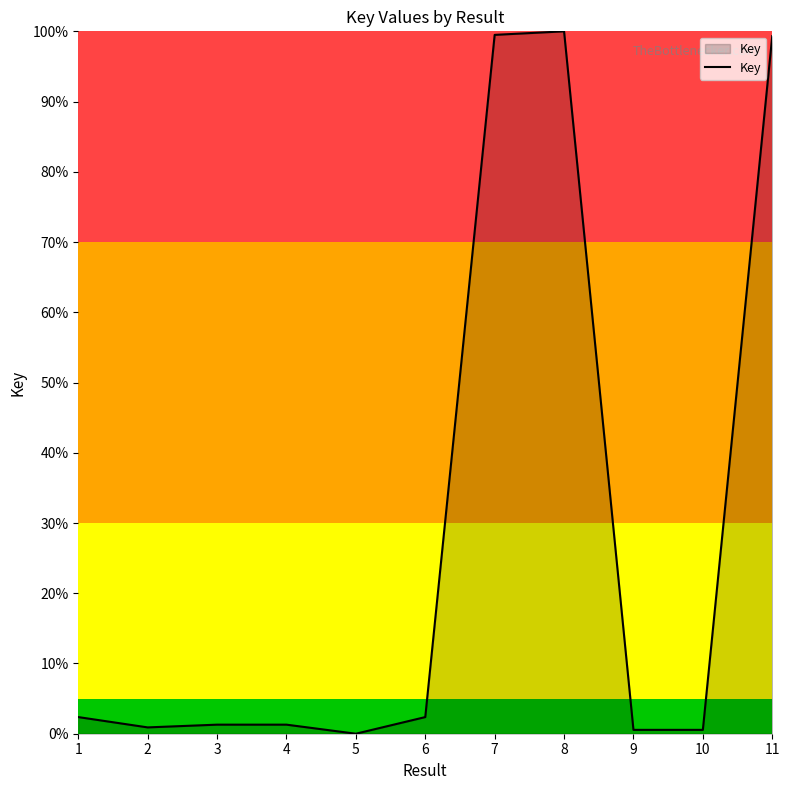

What is the sum of the values at 3 and 10?

1.8